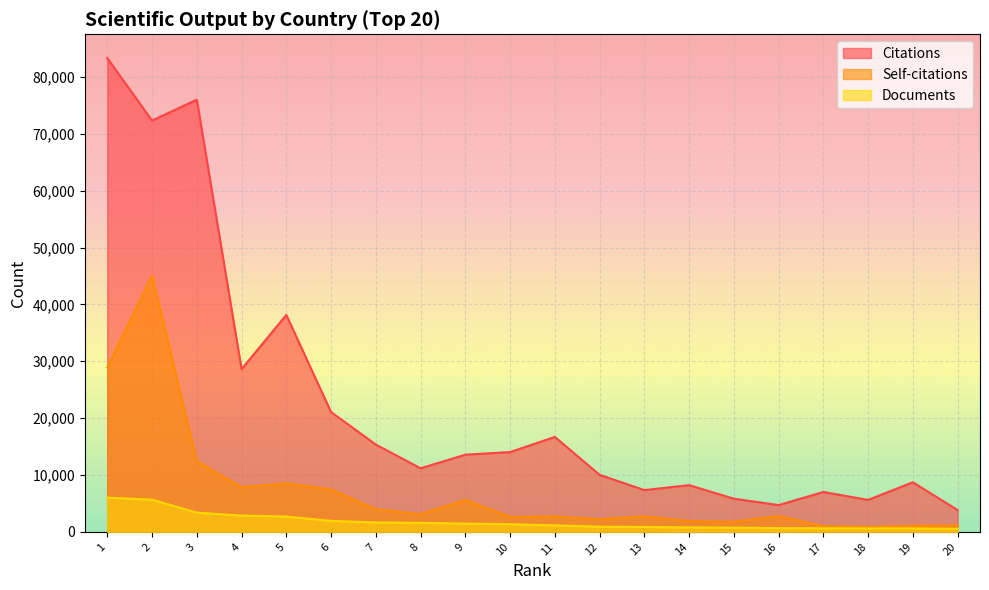

True or false: Documents and Self-citations cross at least once.

False